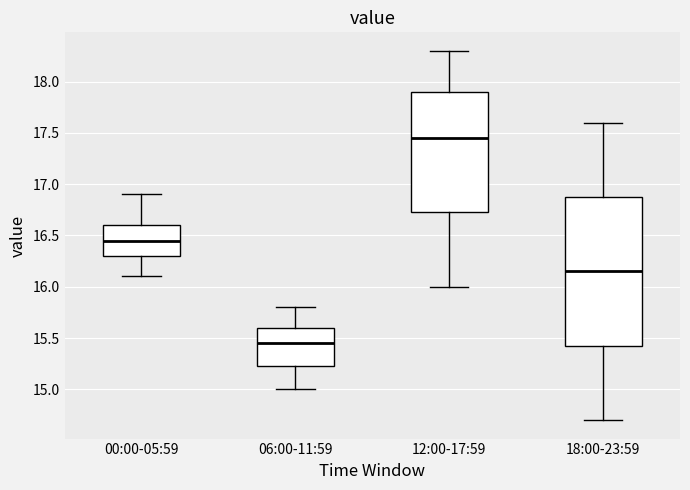

Which box has the highest median line?

12:00-17:59